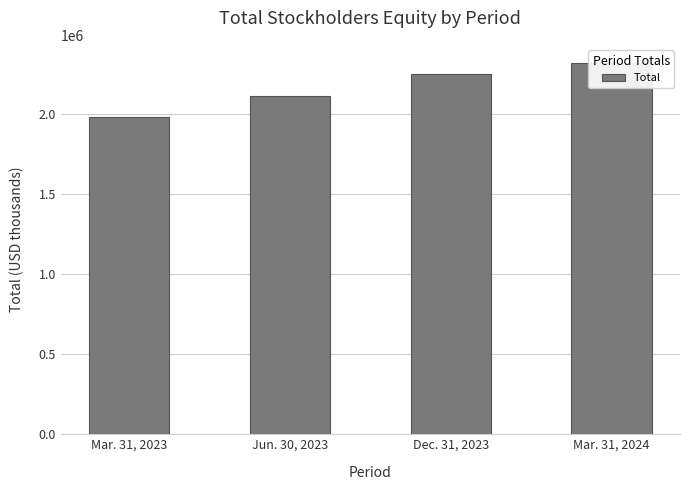

How many bars are there in total?

4